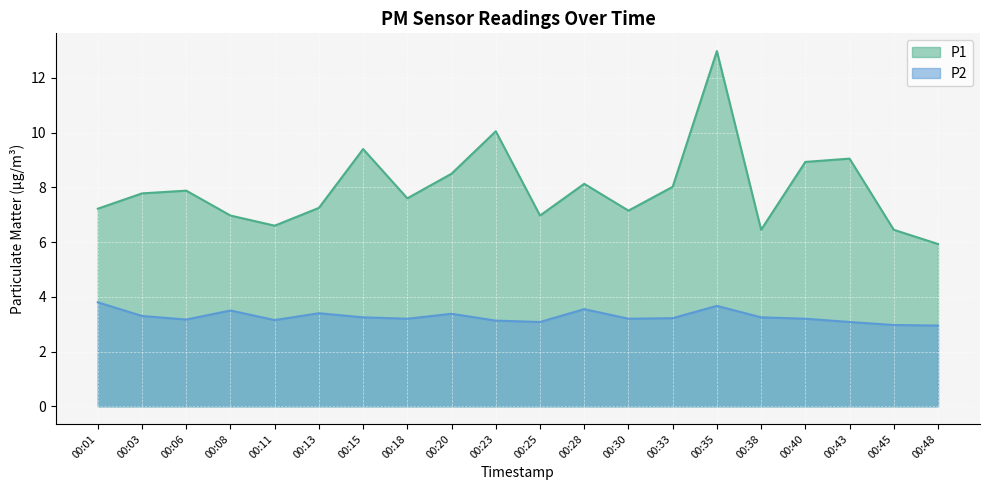

True or false: P1 and P2 cross at least once.

False